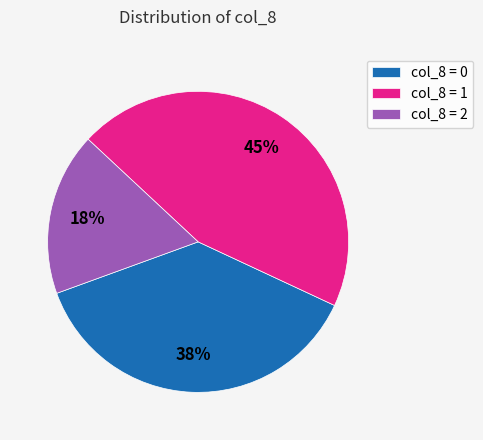

What is the ratio of the value at col_8 = 2 to the value at col_8 = 1?

0.4